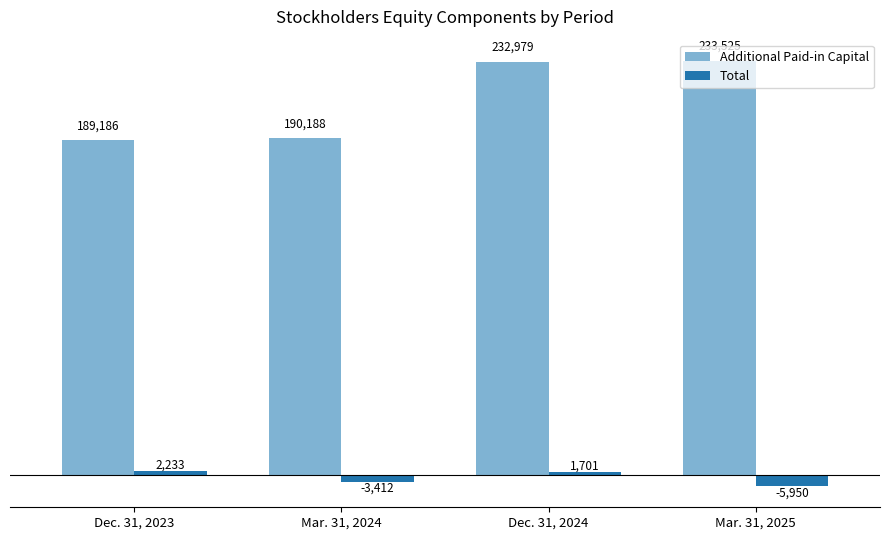

Reading left to right, list all the values displayed in this chart.

Additional Paid-in Capital: 189186	190188	232979	233525
Total: 2233	-3412	1701	-5950